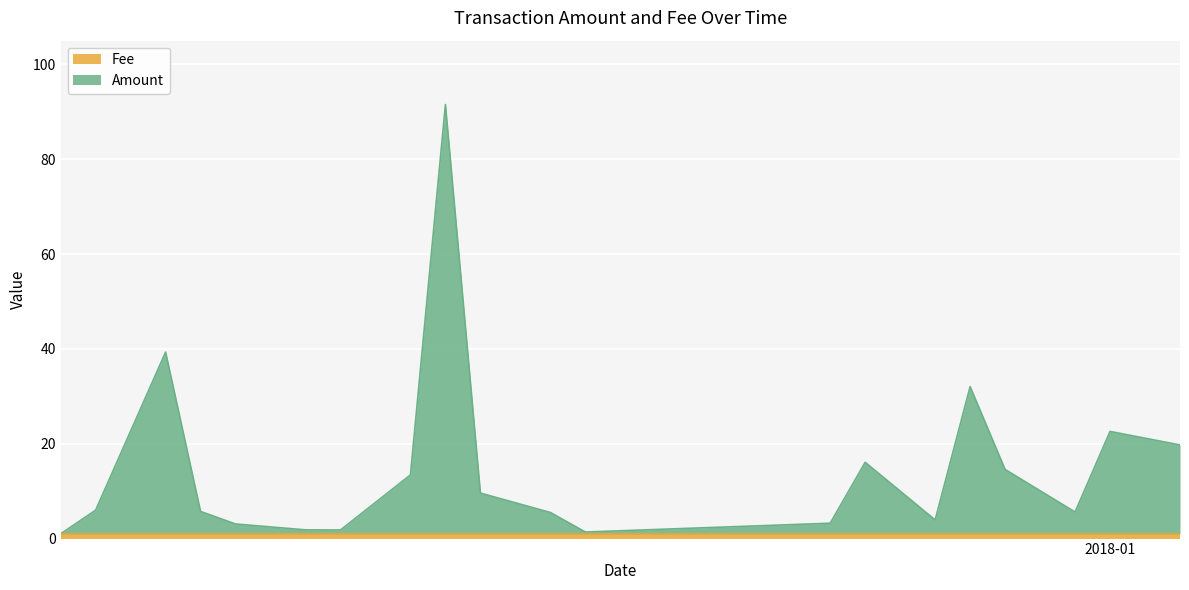

What is the smallest value displayed?

1.0